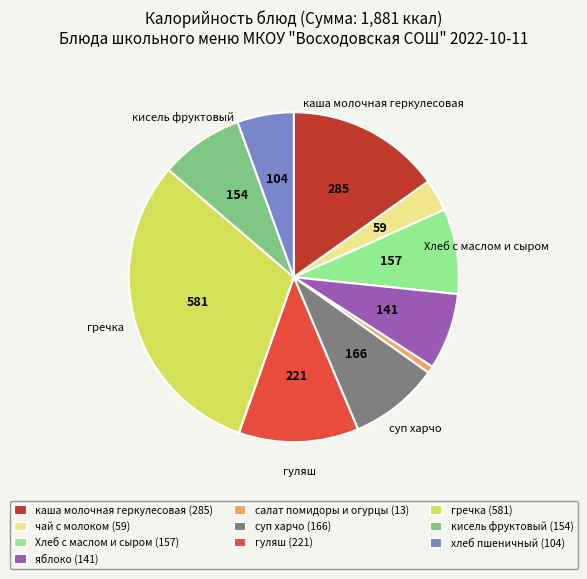

Do гуляш (221) and чай с молоком (59) together represent more than half of the pie?

No